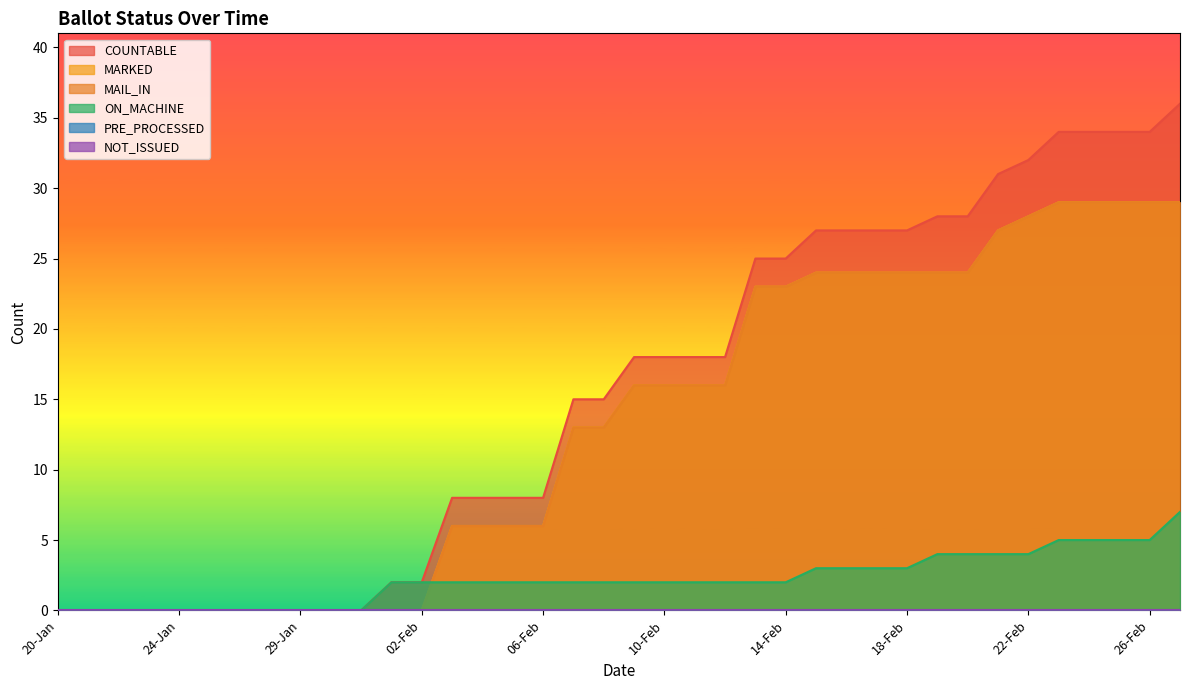

True or false: MARKED and MAIL_IN intersect in this chart.

False